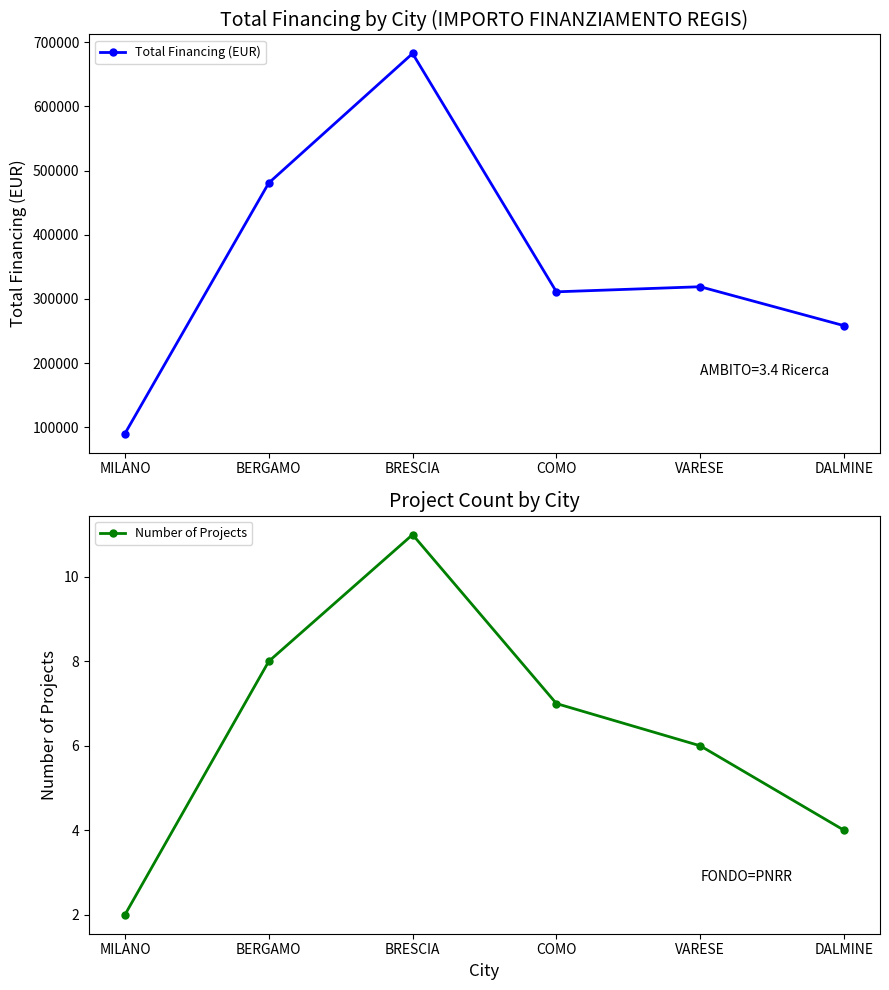

How many categories are shown in the chart?

6